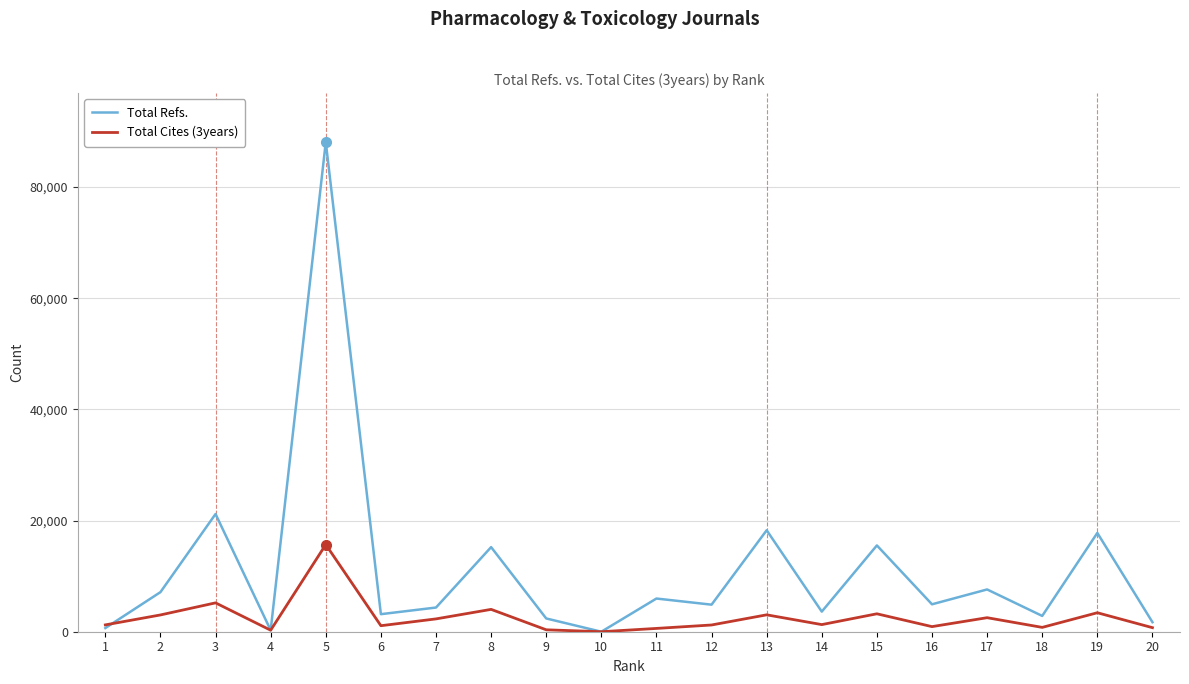

What is the sum of all Total Cites (3years) values?

50864